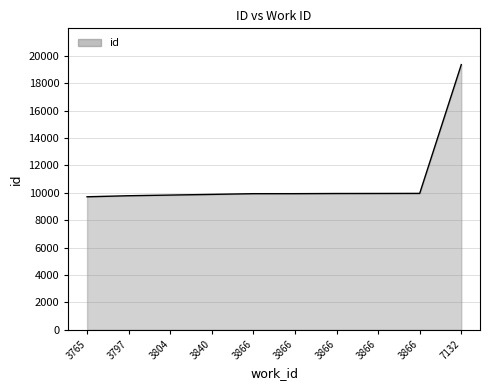

Does the chart display data point markers on the line(s)?

No